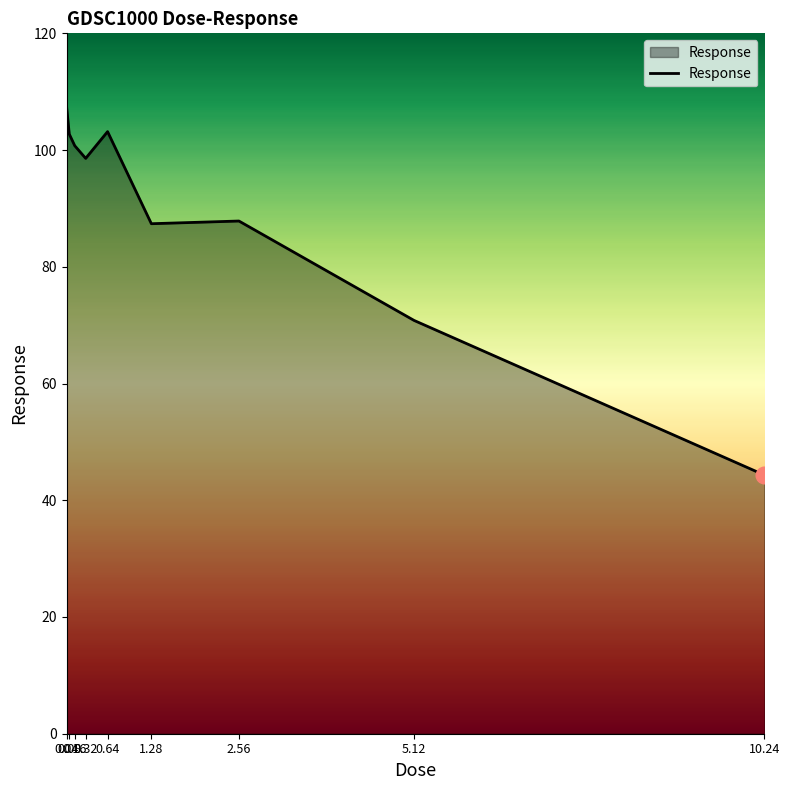

Where is the data nearest to the value 75?

5.12